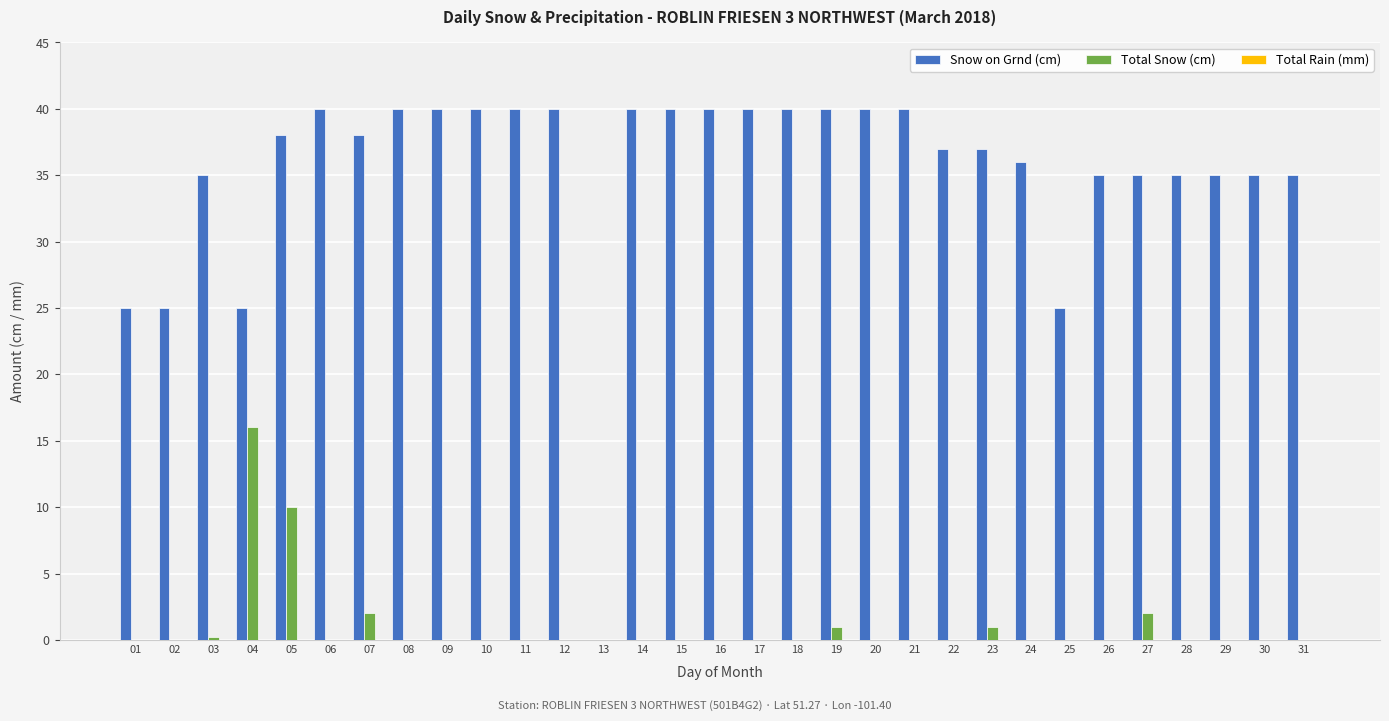

True or false: Total Snow (cm) has a value of 0.0 at 11.

True